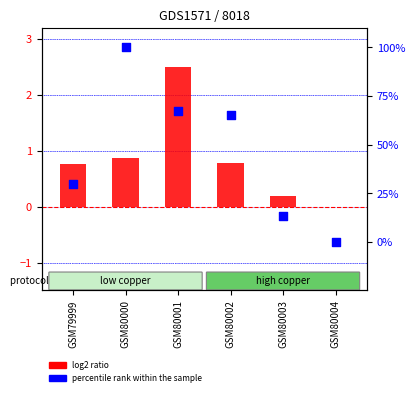

Which series reaches the maximum Y coordinate?

percentile rank within the sample